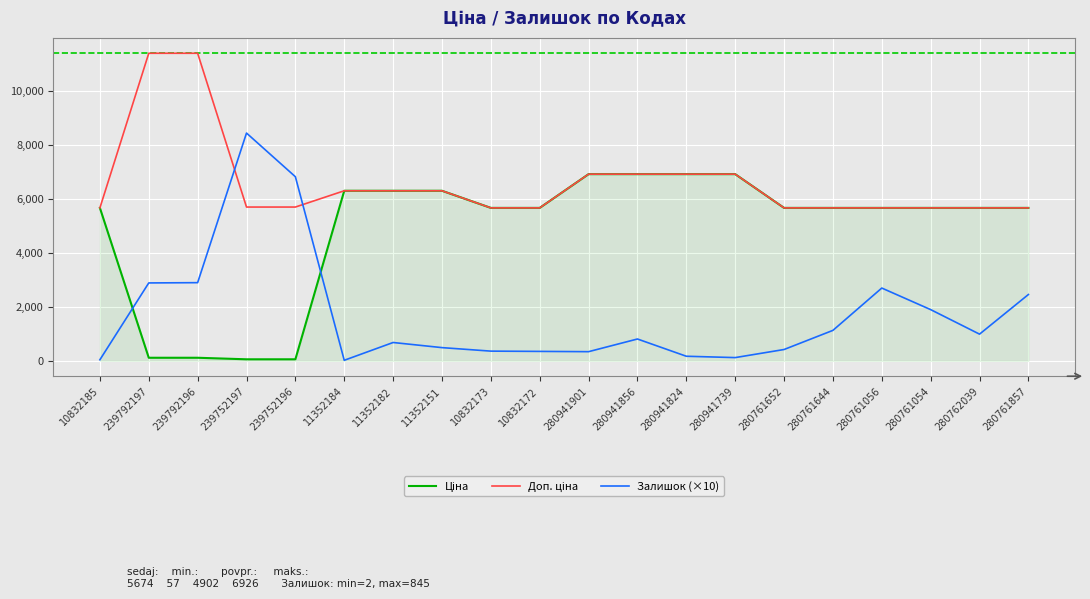

The Залишок (×10) series shows 4215.0 at 280761857. True or false?

False